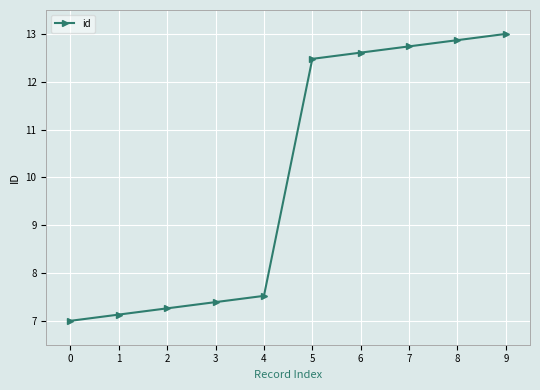

Reading right to left, list all the values displayed in this chart.

9=13.0	8=12.9	7=12.7	6=12.6	5=12.5	4=7.5	3=7.4	2=7.3	1=7.1	0=7.0